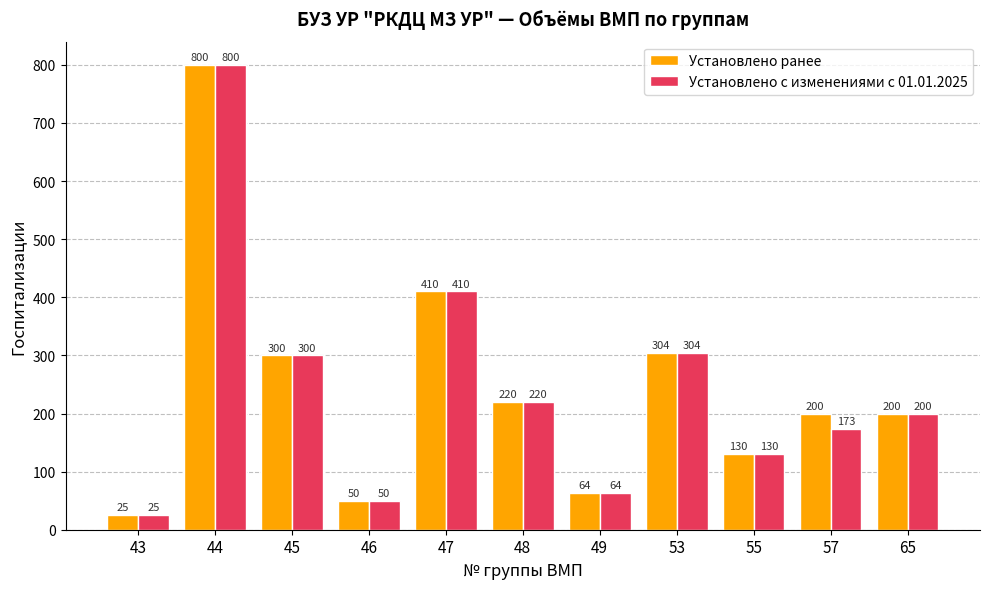

Reading left to right, list all the values displayed in this chart.

Установлено ранее: 25	800	300	50	410	220	64	304	130	200	200
Установлено с изменениями с 01.01.2025: 25	800	300	50	410	220	64	304	130	173	200